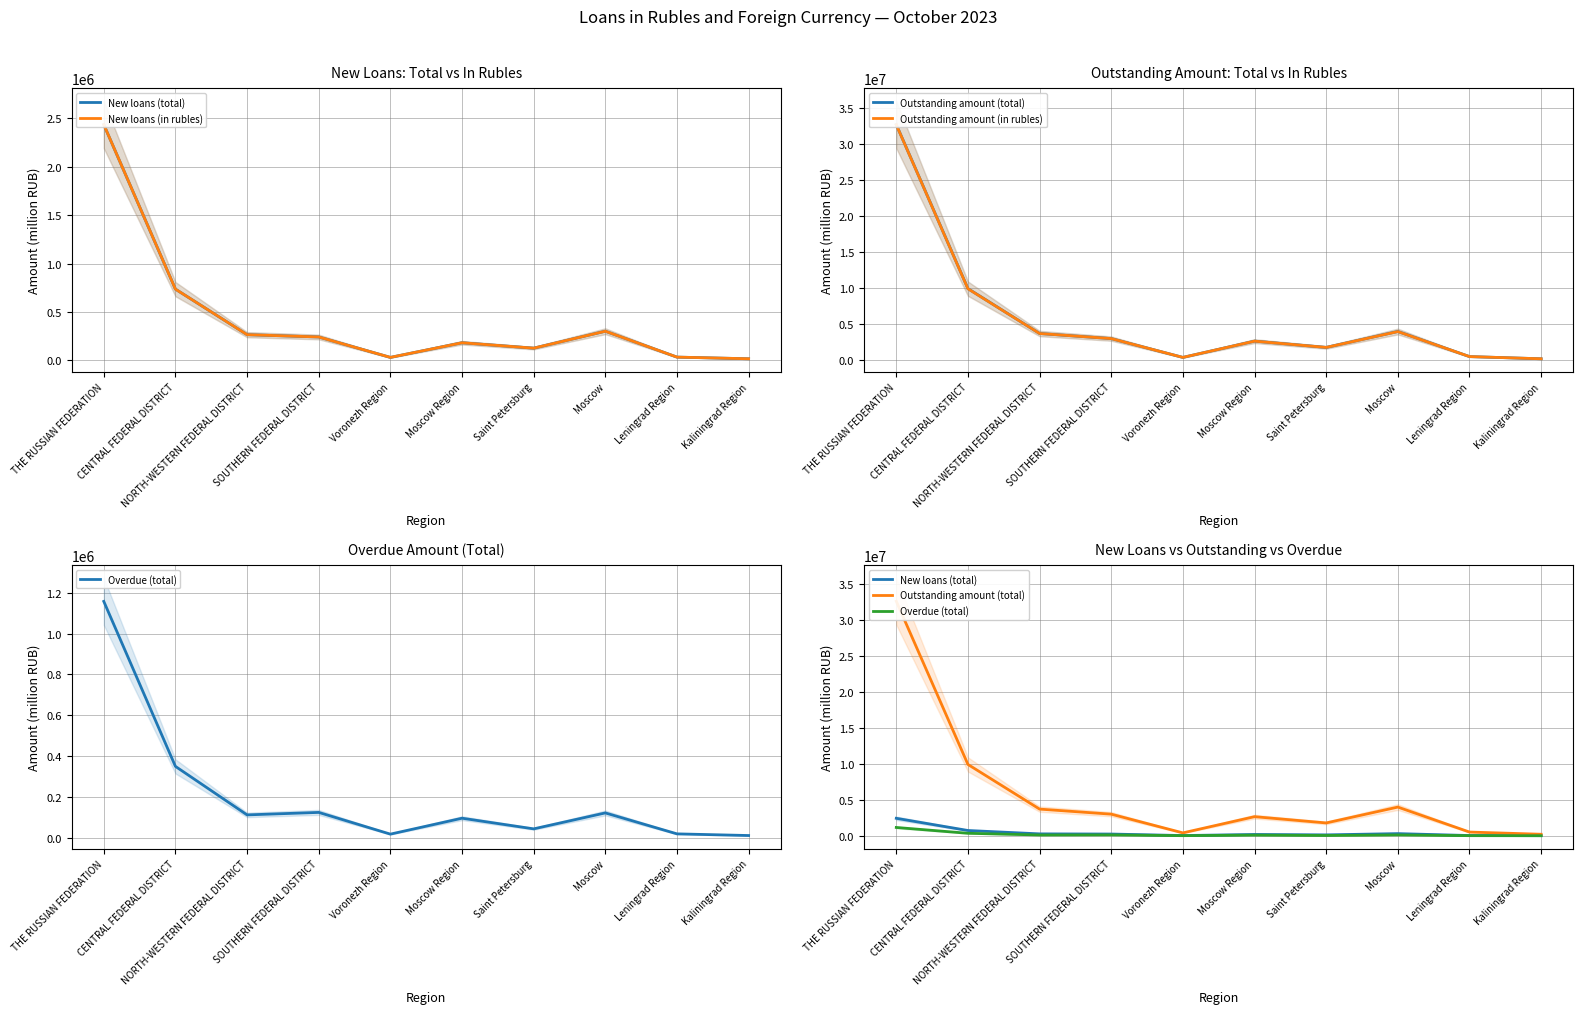

True or false: Overdue (total) and New loans (in rubles) intersect in this chart.

False